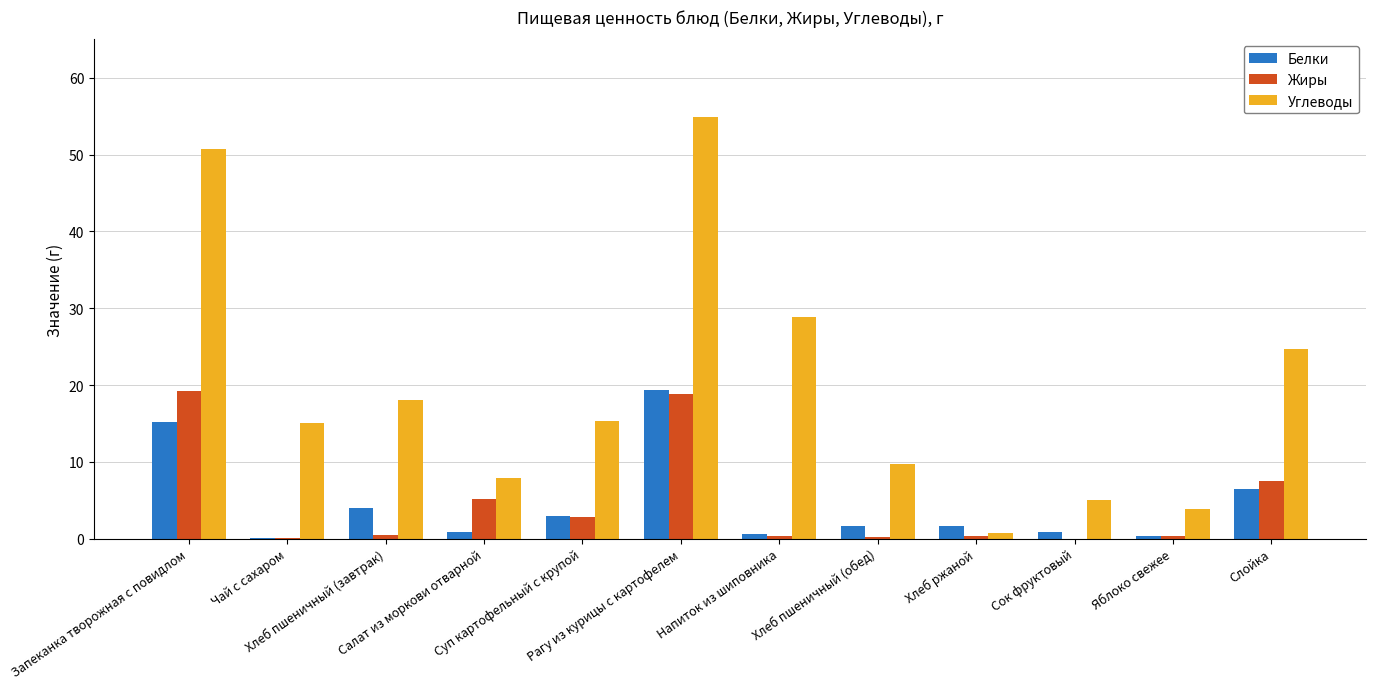

Which series has the largest total across all categories?

Углеводы